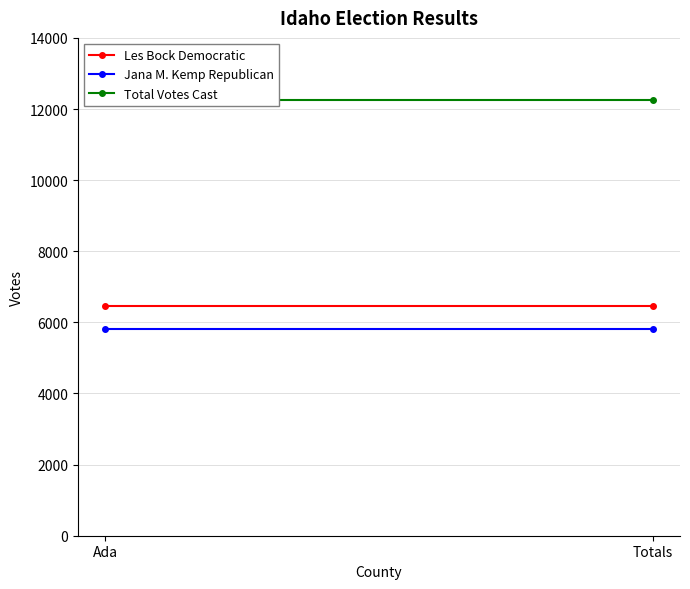

What is the minimum value for Les Bock Democratic?

6458